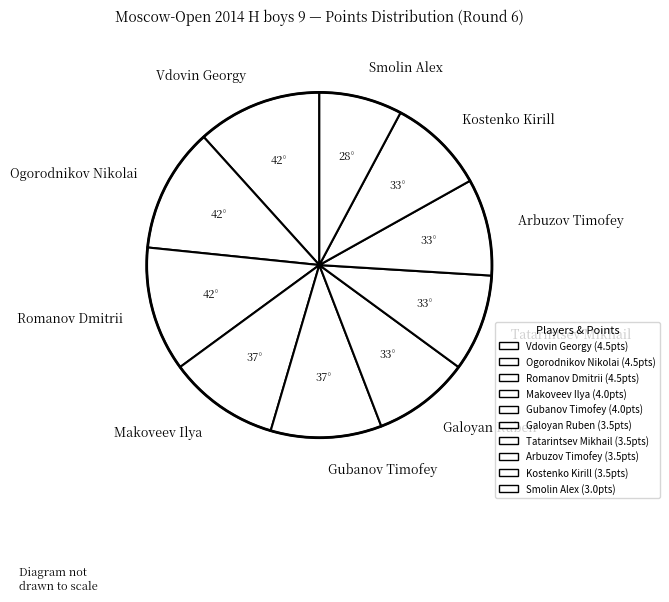

How many slices are in this pie chart?

10